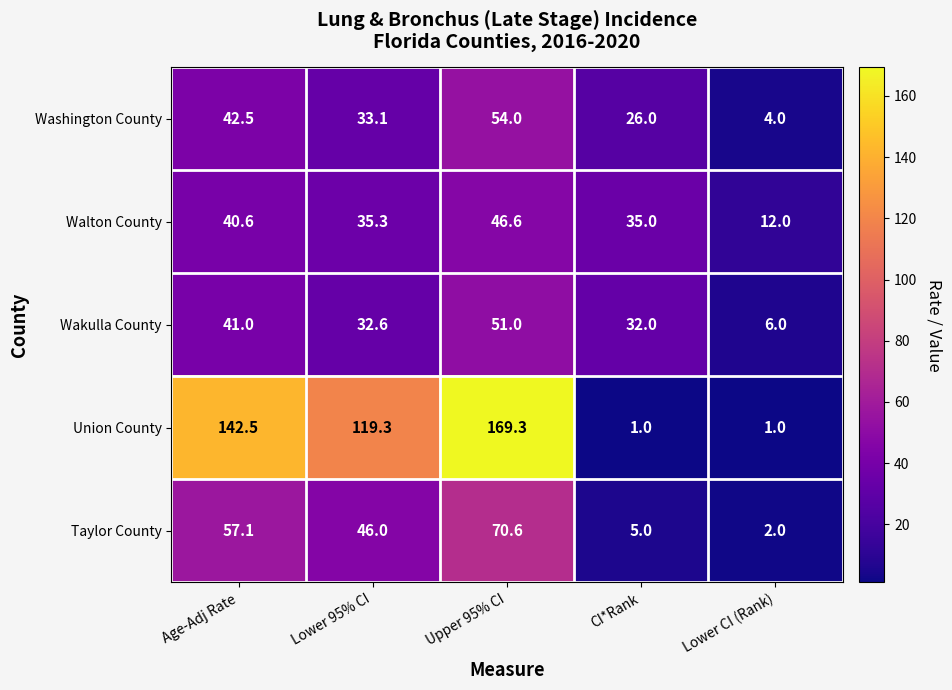

Reading left to right, transcribe all the data shown in this chart.

Washington County: 42.5	33.1	54.0	26.0	4.0
Walton County: 40.6	35.3	46.6	35.0	12.0
Wakulla County: 41.0	32.6	51.0	32.0	6.0
Union County: 142.5	119.3	169.3	1.0	1.0
Taylor County: 57.1	46.0	70.6	5.0	2.0